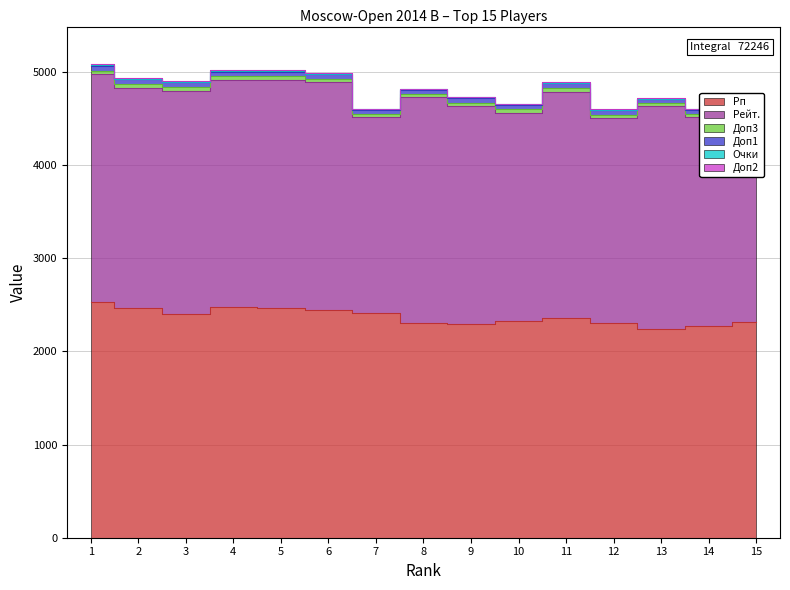

How many values in the Доп3 series are below 34?

6